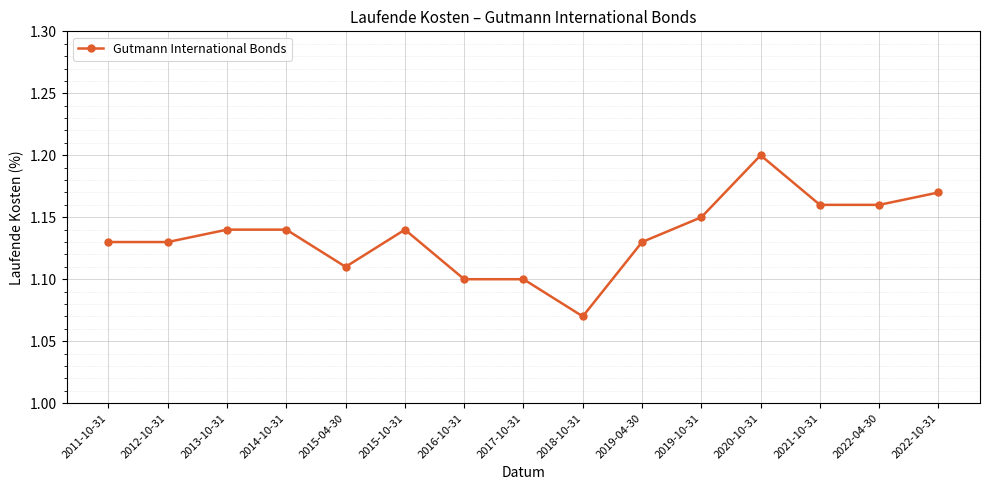

What is the ratio of the value at 2019-10-31 to the value at 2021-10-31?

1.0